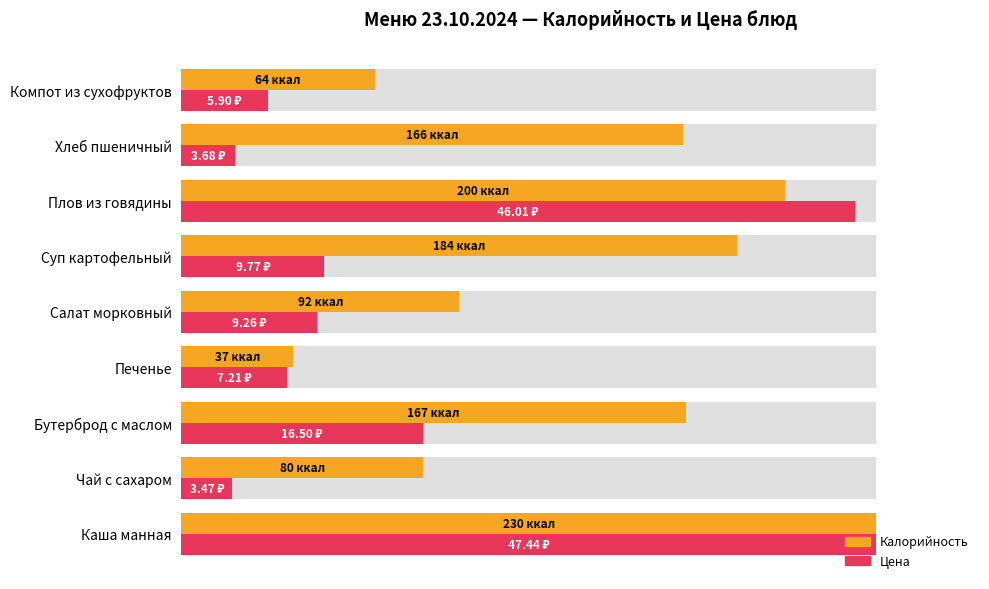

Rank the series at Печенье from lowest to highest value.

Цена, Калорийность